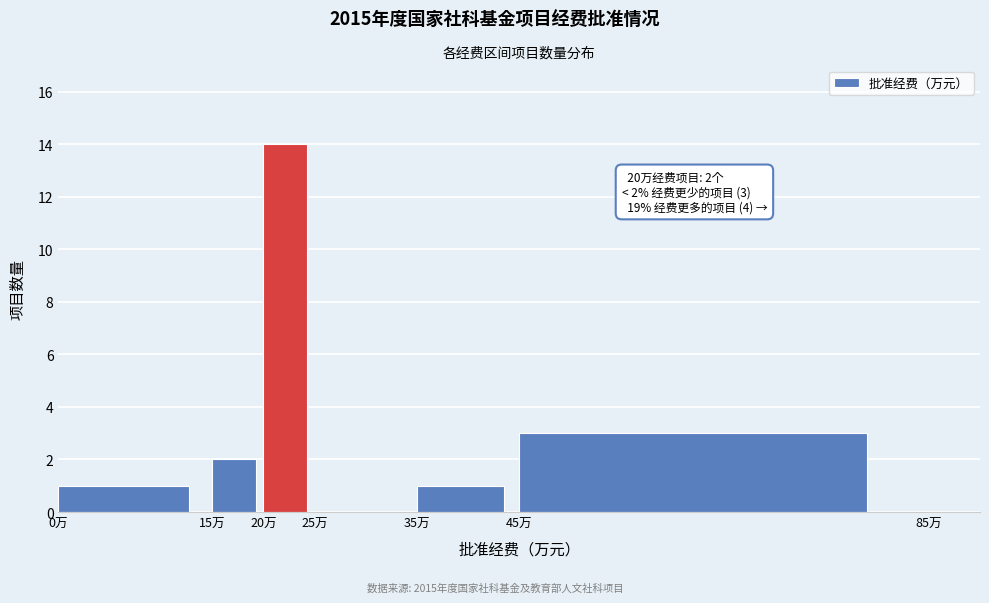

Over which range of the x-axis is the bar tallest?

20 to 25